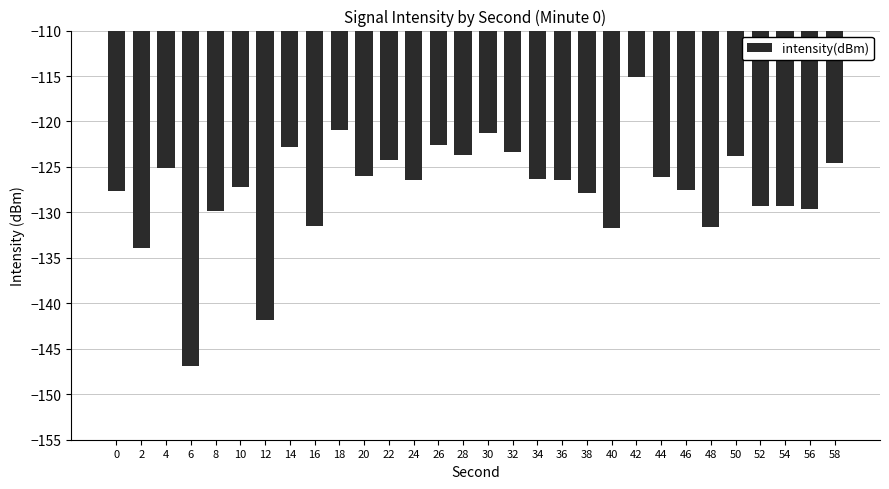

Between 38 and 40, which is larger?

38